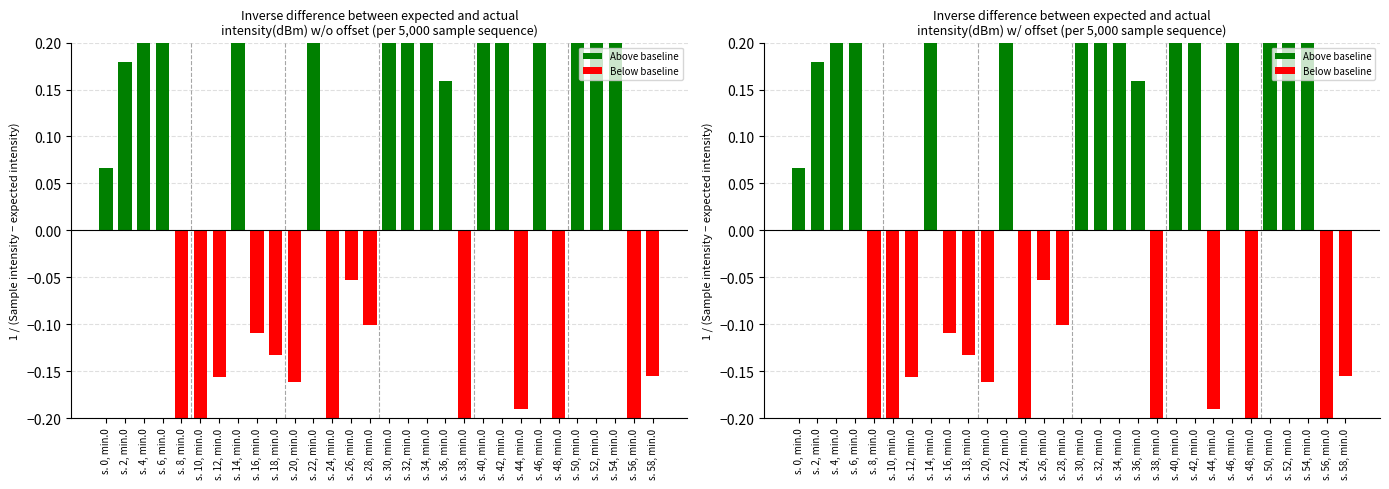

How many negative values are there?

14